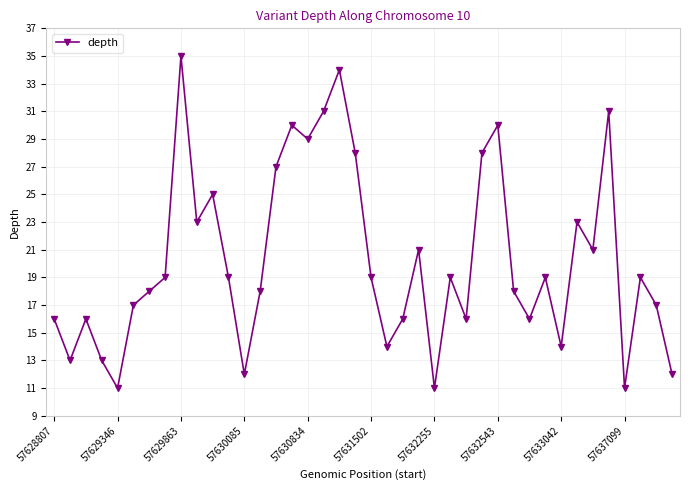

True or false: the data has more than 1 interior local peaks.

True